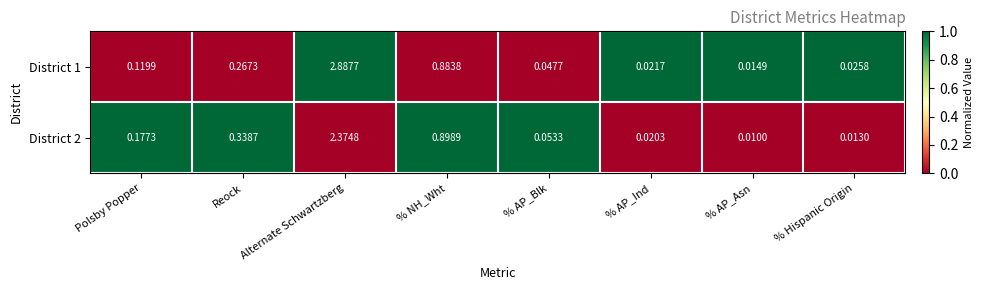

Where is District 2 nearest to the value 1?

% NH_Wht